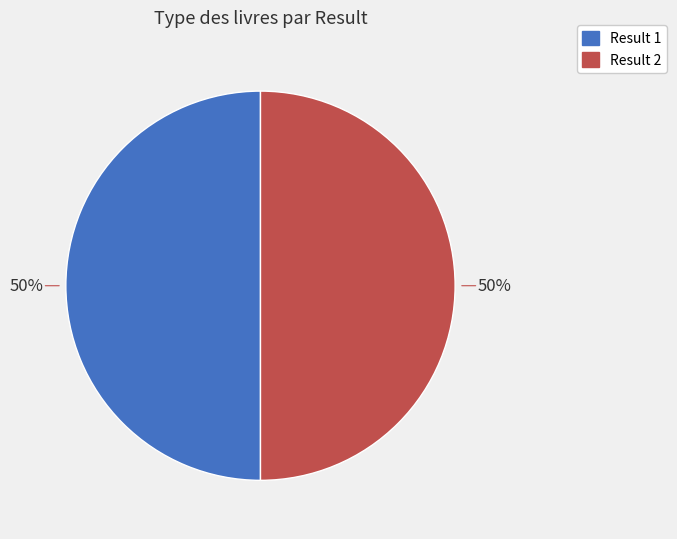

To the nearest percent, what is the average slice percentage?

50%